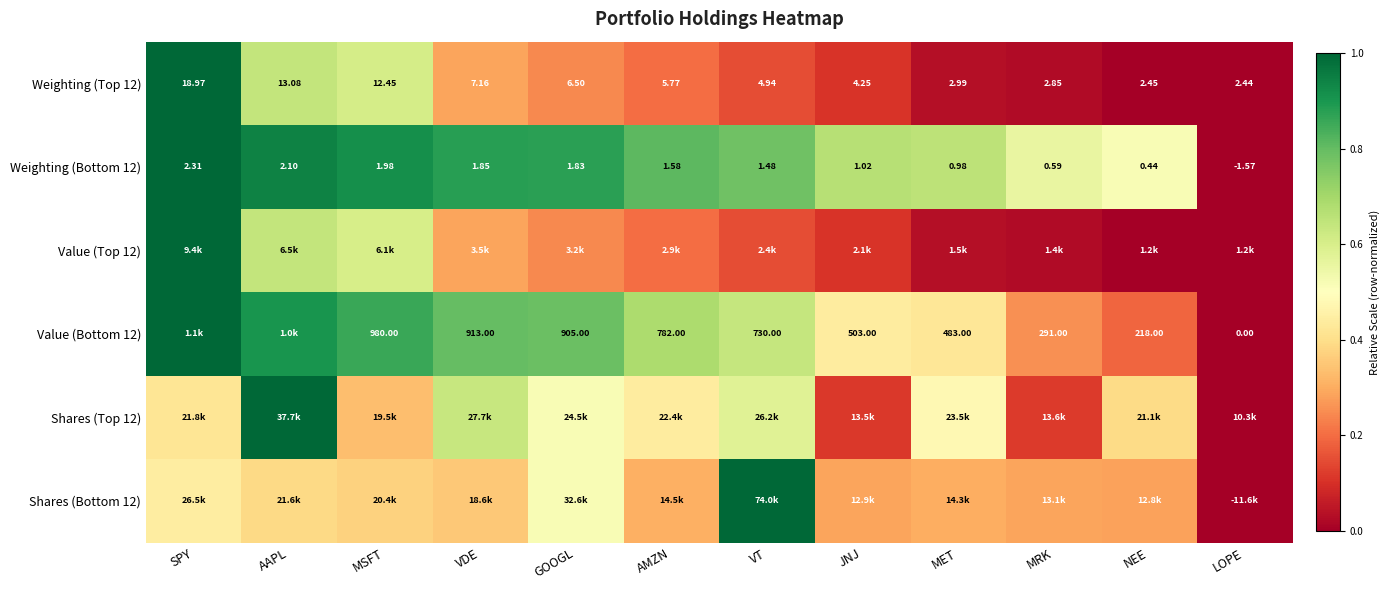

Where does the Weighting (Top 12) series first go above 5?

SPY